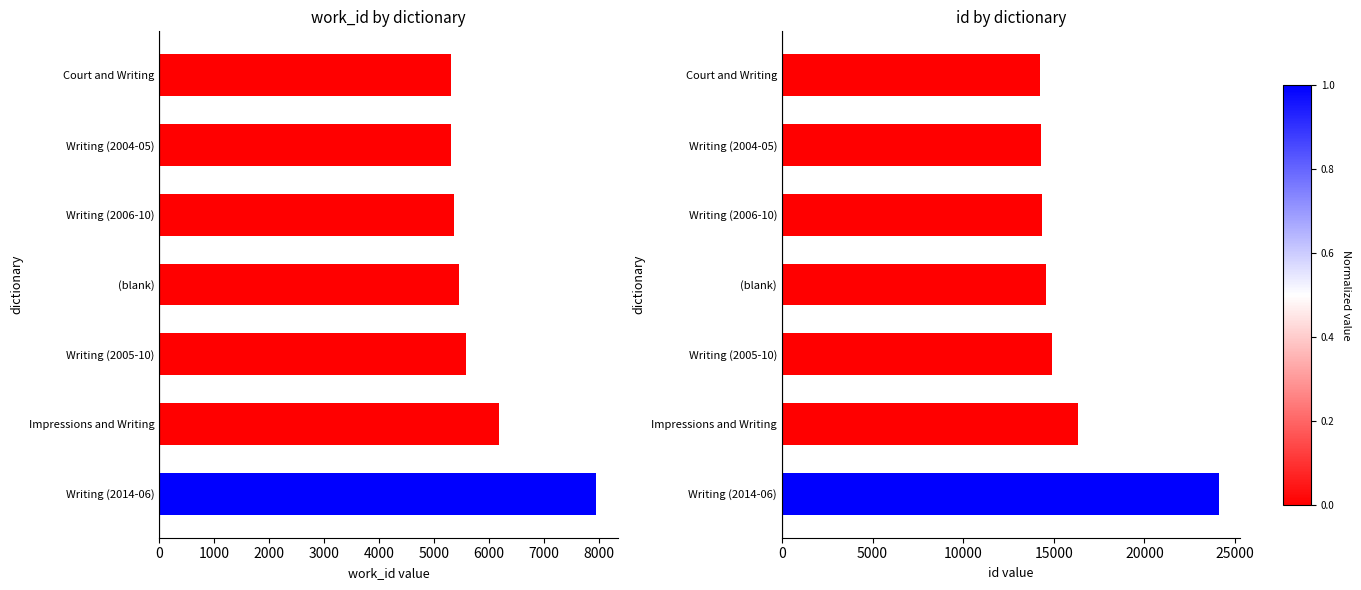

Is it true that id equals 38195 at Writing (2014-06)?

False